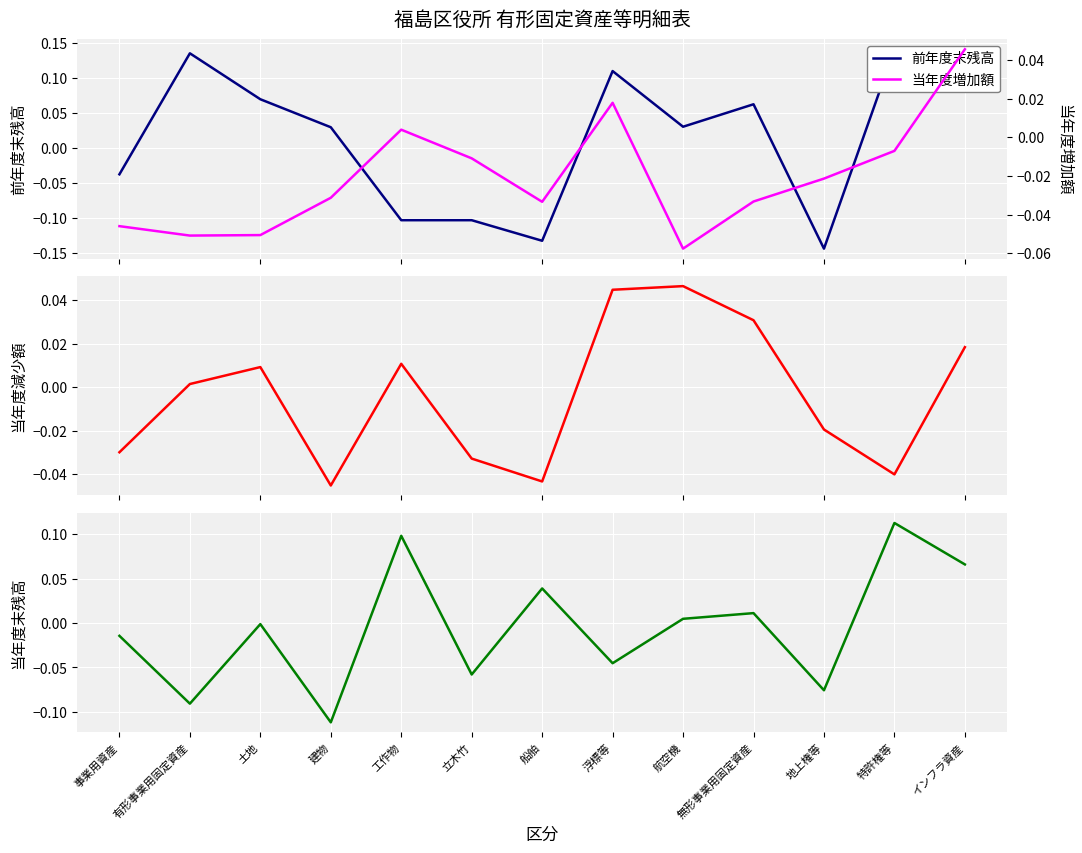

At which category does the chart reach its minimum across all series?

地上権等